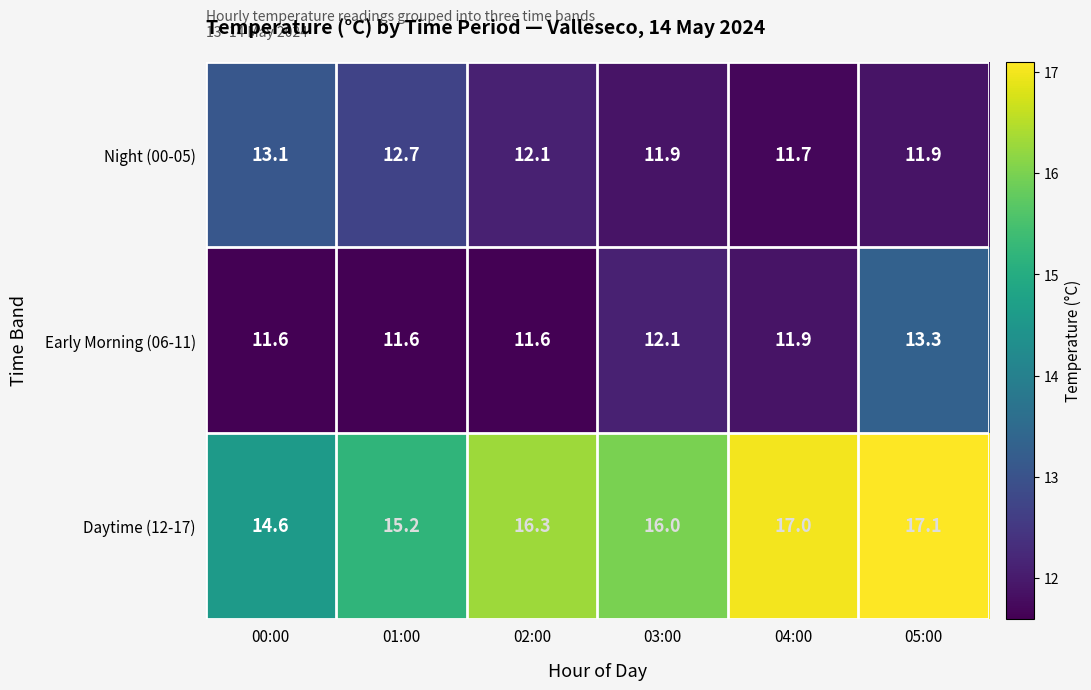

Reading left to right, what are all the values shown in this chart?

Night (00-05): 13.1	12.7	12.1	11.9	11.7	11.9
Early Morning (06-11): 11.6	11.6	11.6	12.1	11.9	13.3
Daytime (12-17): 14.6	15.2	16.3	16.0	17.0	17.1